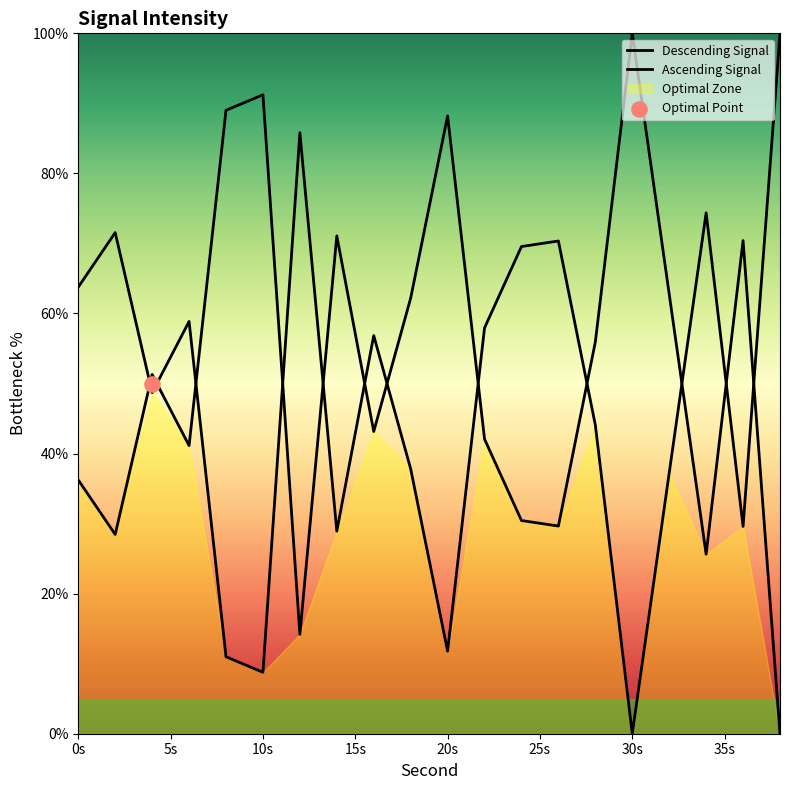

Which series has the largest Y range (max minus min)?

Descending Signal